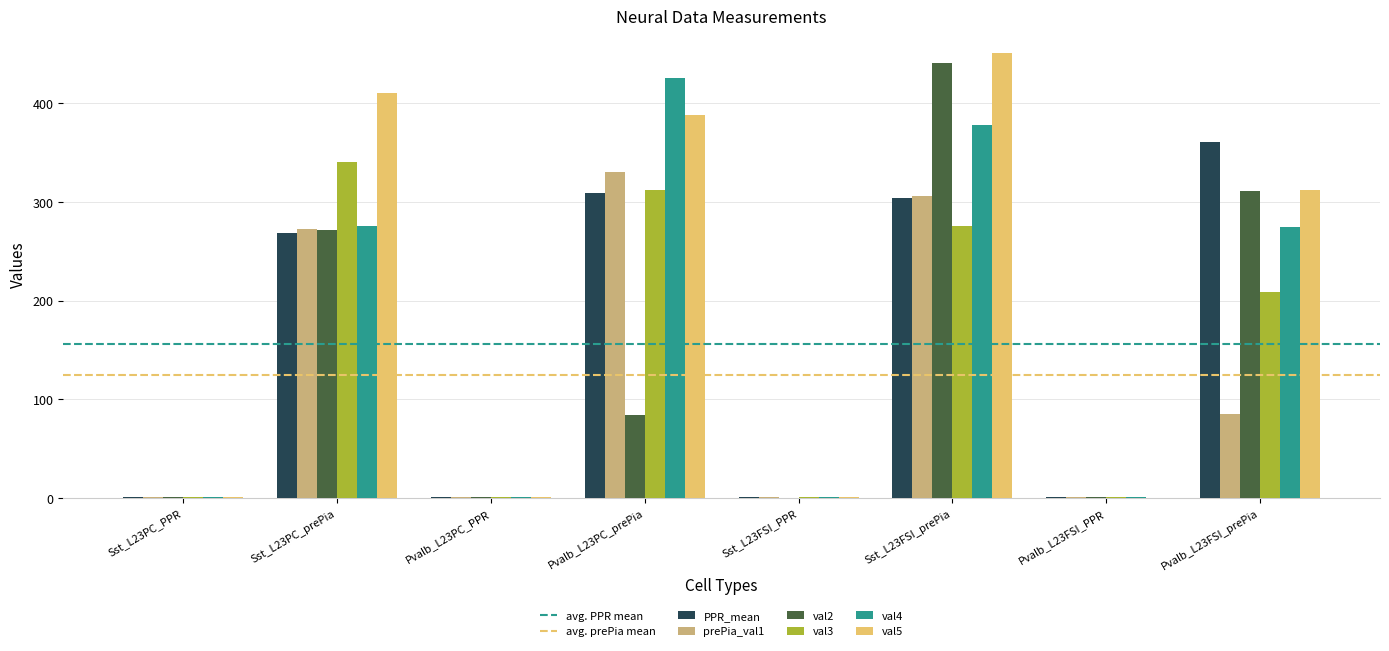

The value of val3 at Sst_L23PC_prePia is 233.7. True or false?

False